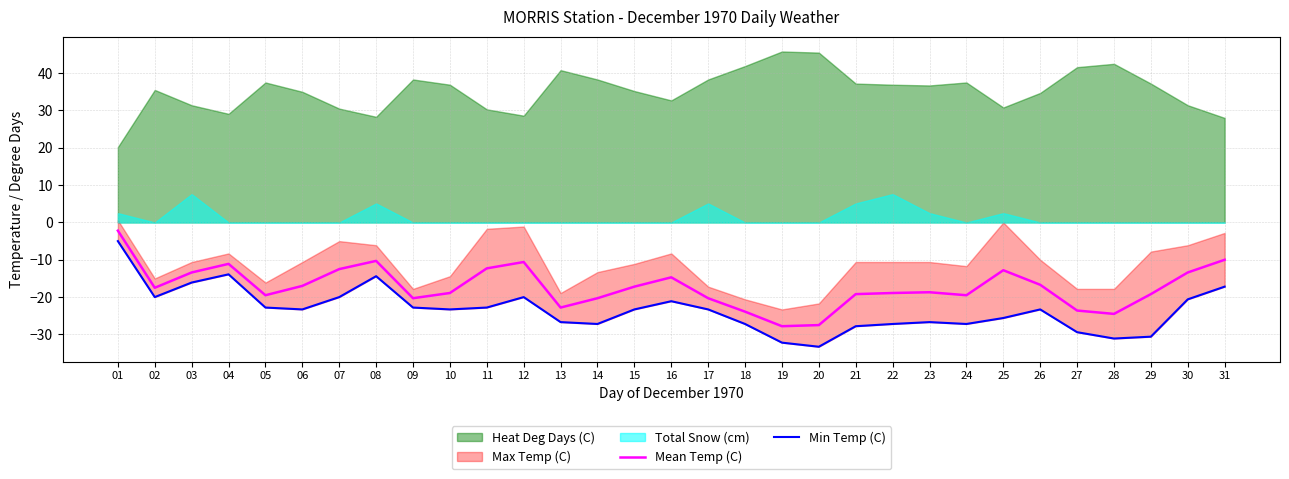

What is the maximum value for Mean Temp (C)?

-2.2